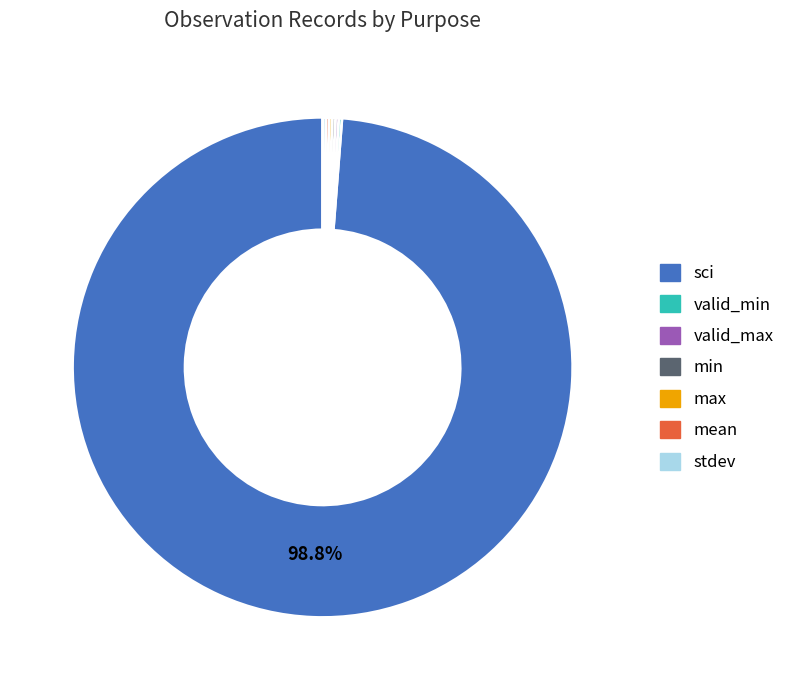

Does sci account for over 50% of the chart?

Yes